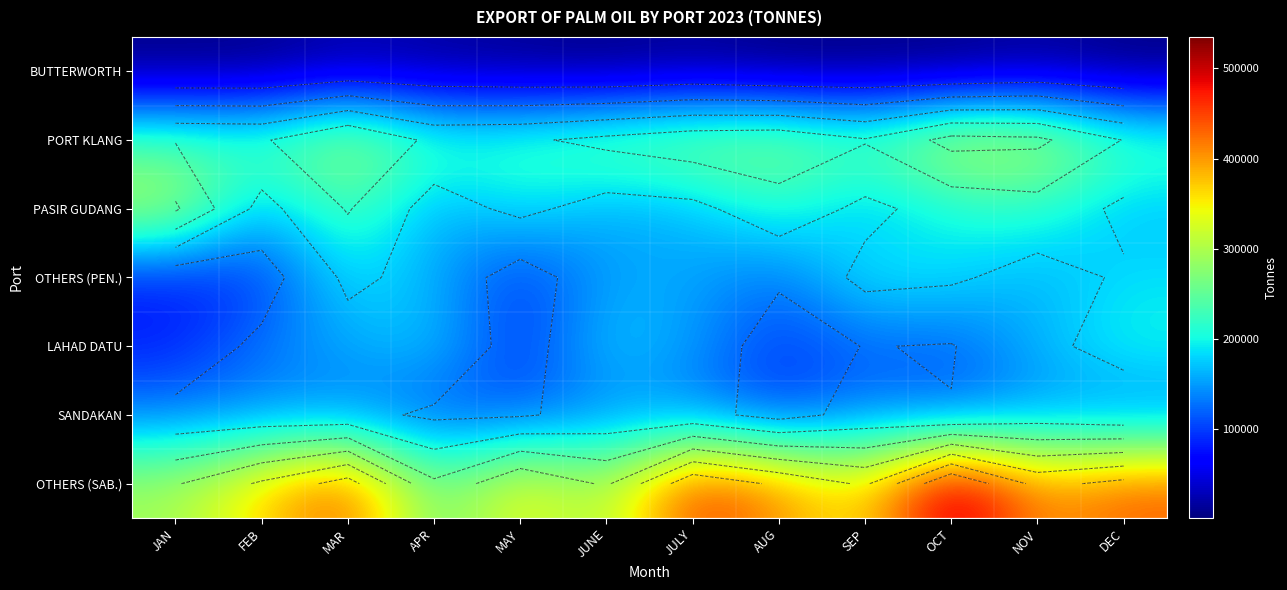

At which category is the sum across all series the highest?

MAR